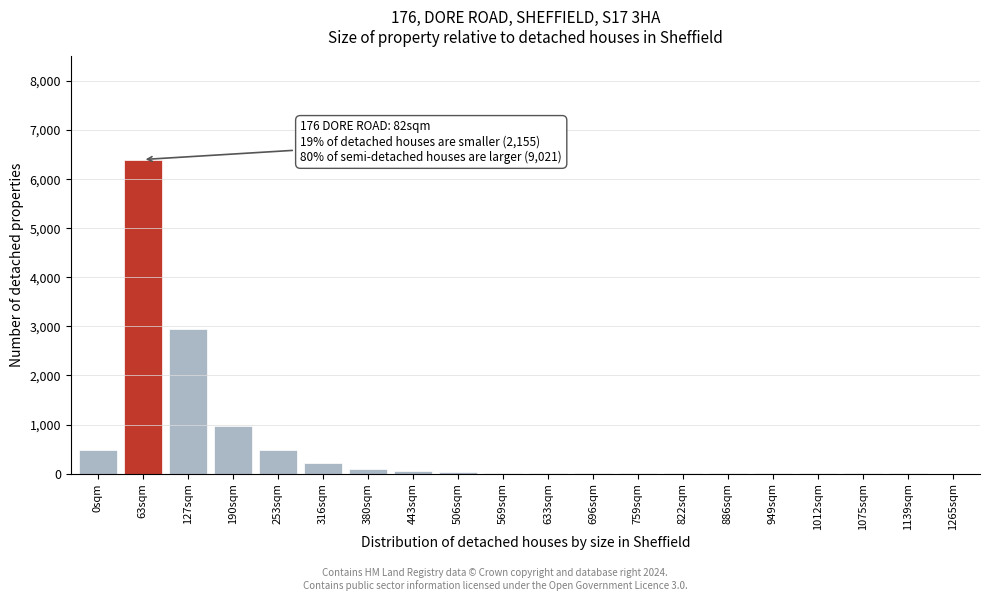

Which label corresponds to the largest value in the chart?

63sqm